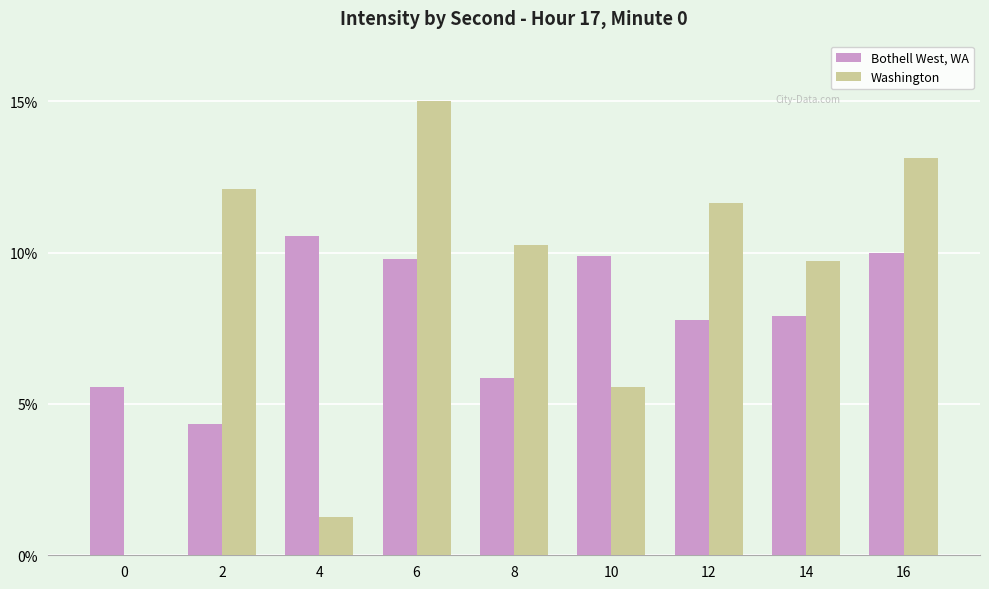

Are the bars grouped side by side (vs. stacked)?

Yes